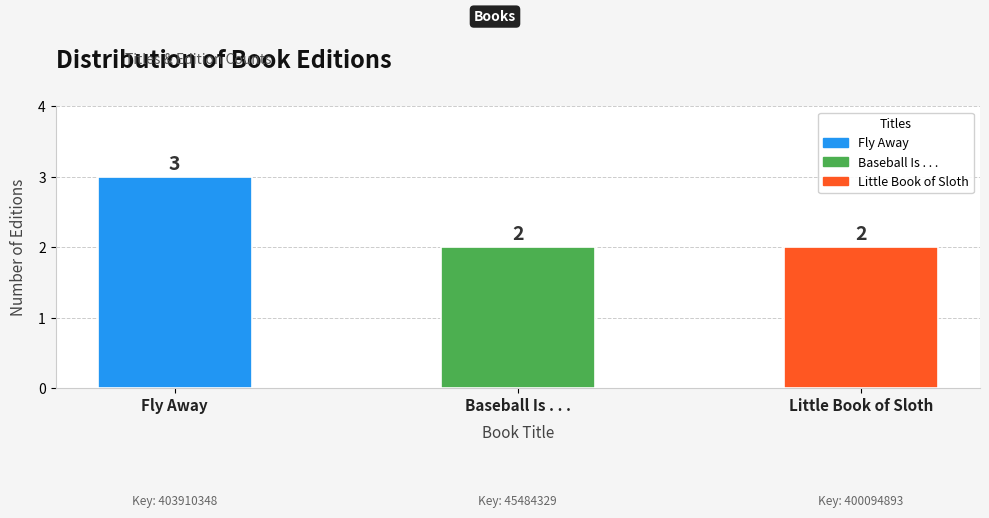

What is the minimum value shown in the chart?

2